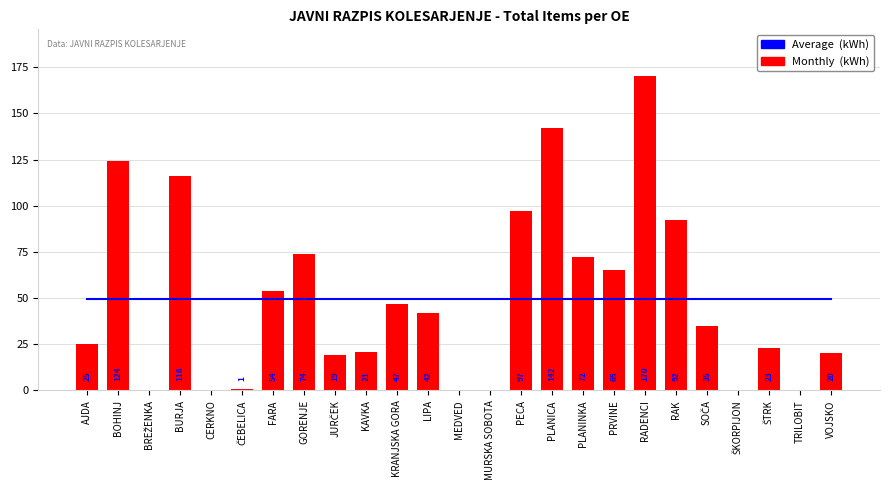

What is the difference between the Monthly (kWh) values at RAK and BURJA?

24.0